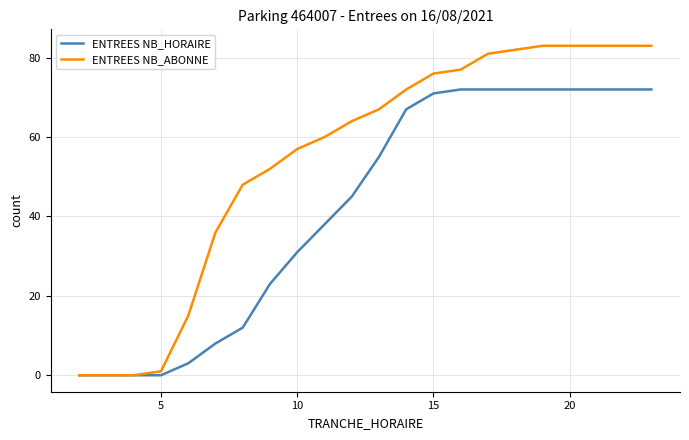

Which series has the widest spread of values?

ENTREES NB_ABONNE